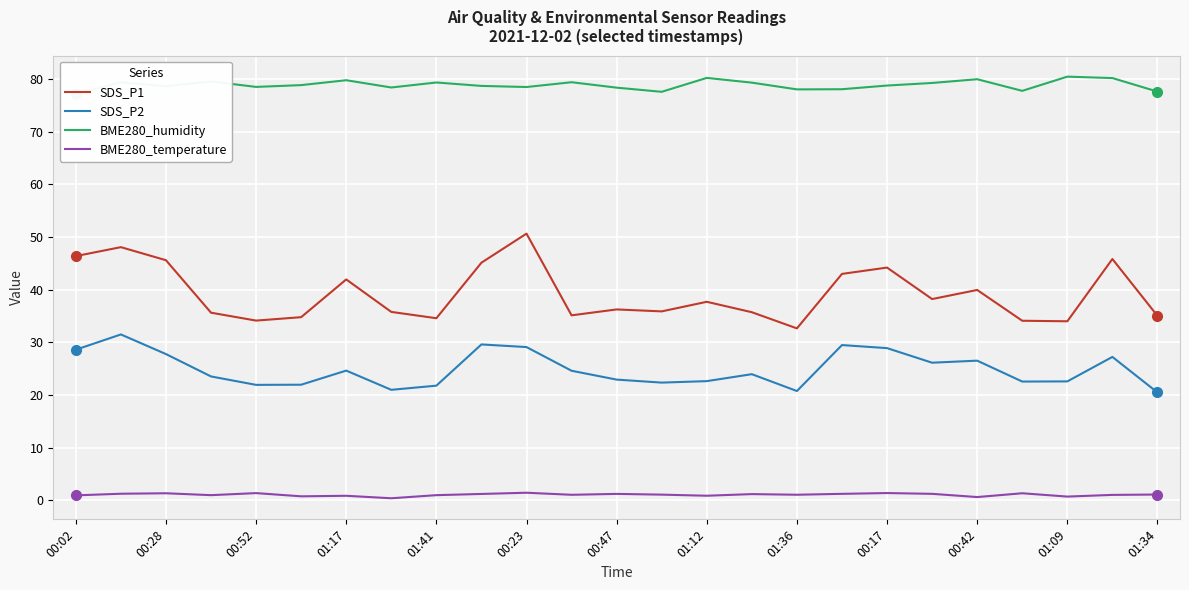

How many categories are shown in the chart?

25